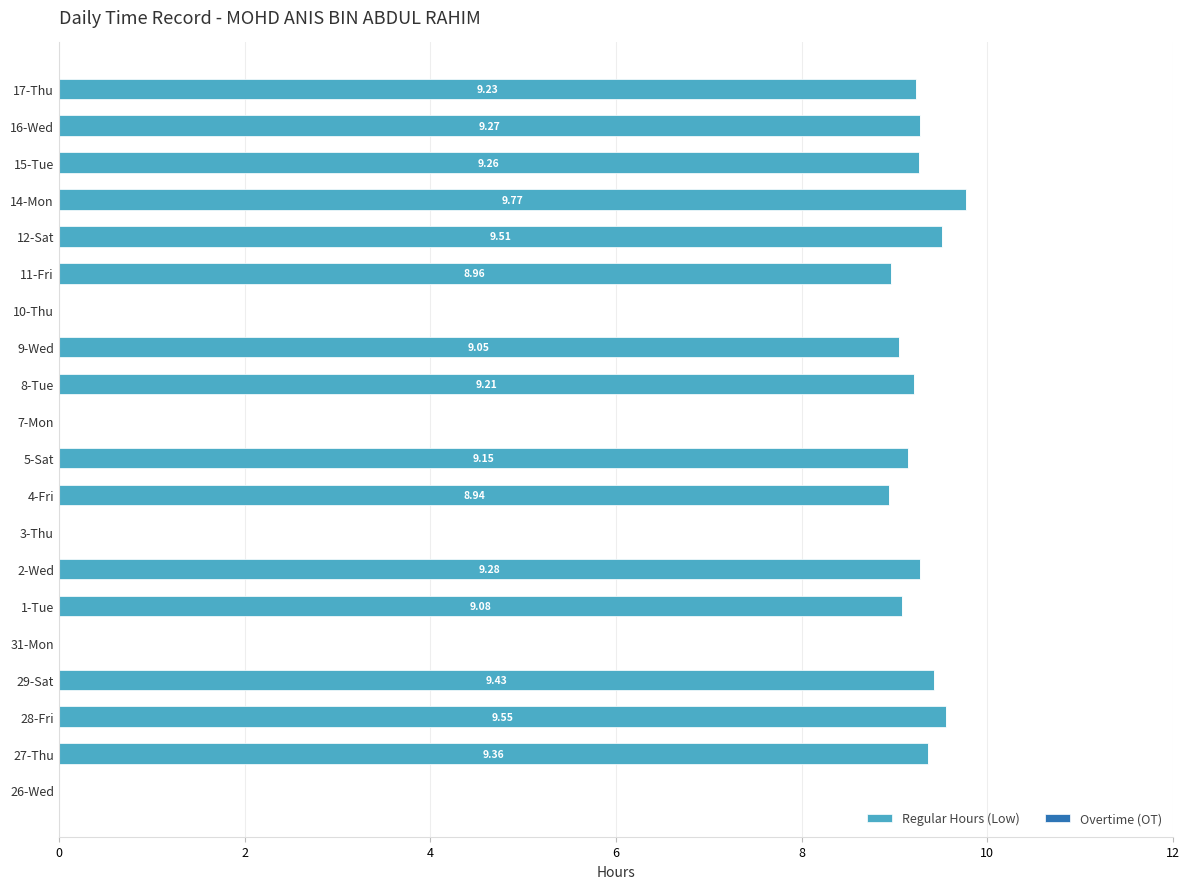

What is the ratio of the value at 4-Fri to the value at 1-Tue?

1.0